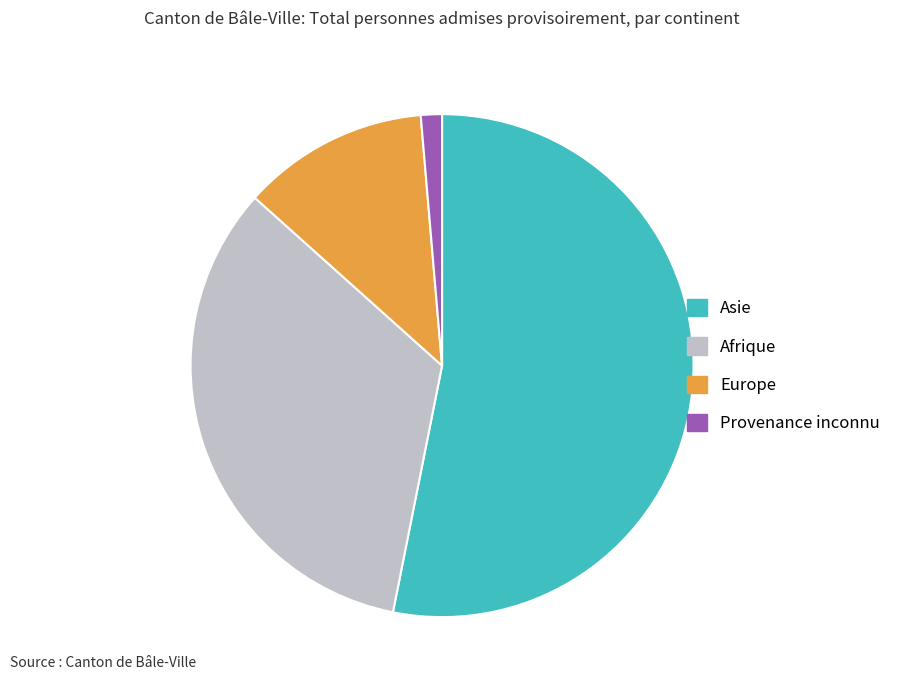

Is the sum of Provenance inconnu and Europe greater than half?

No